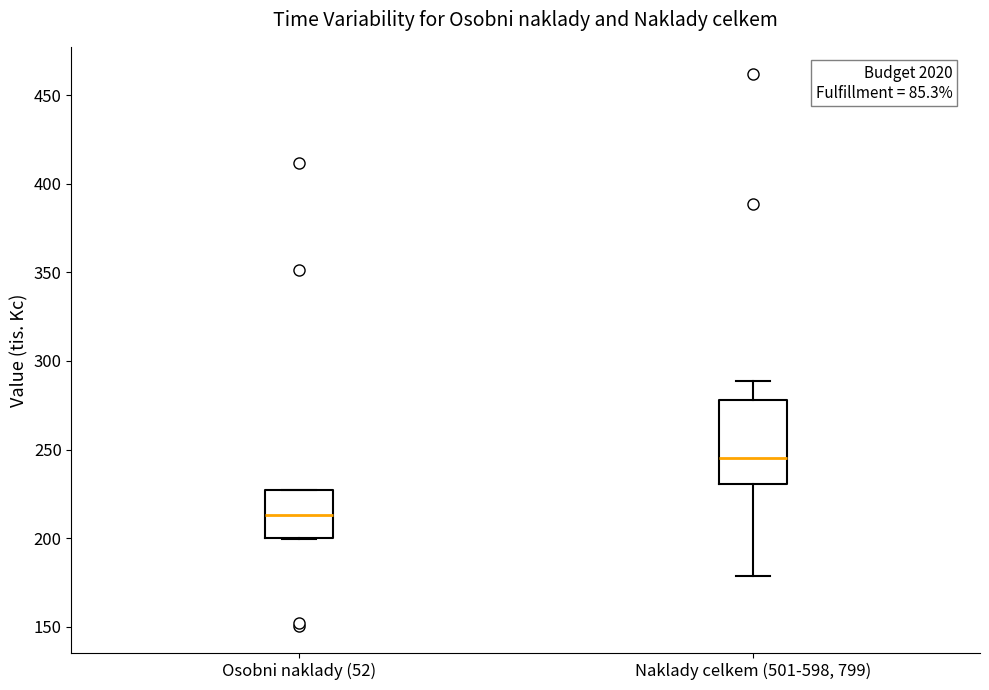

Reading left to right, read every box against the y-axis: the position of its median line, the range the box covers, and the ends of its whiskers. The values are not printed on the chart, so give them approximately, as read against the axis.

Osobni naklady (52): median 215, box 200 to 225, whiskers 200 to 225
Naklady celkem (501-598, 799): median 245, box 230 to 280, whiskers 180 to 290